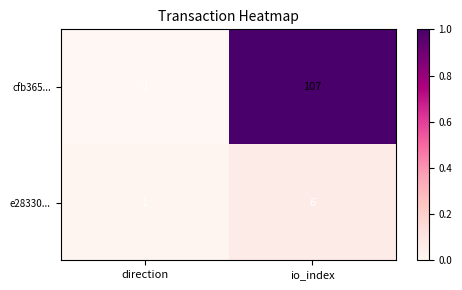

What is the maximum value shown in the chart?

107